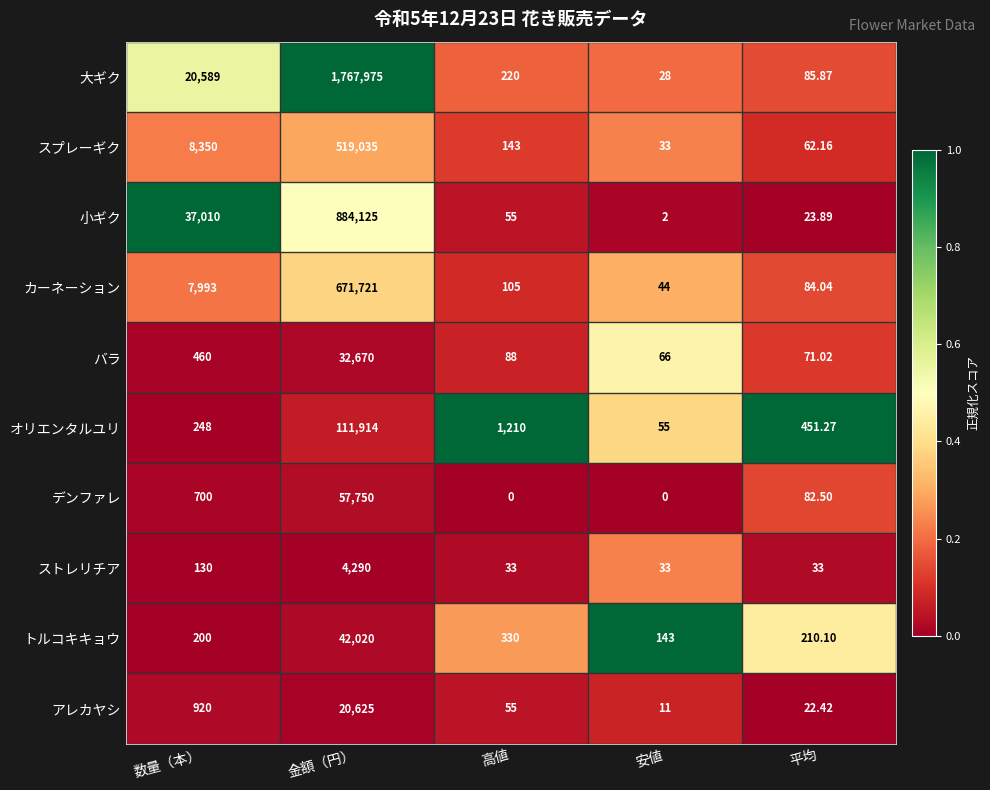

At 金額（円）, list the series in order from largest to smallest.

大ギク, 小ギク, カーネーション, スプレーギク, オリエンタルユリ, デンファレ, トルコキキョウ, バラ, アレカヤシ, ストレリチア